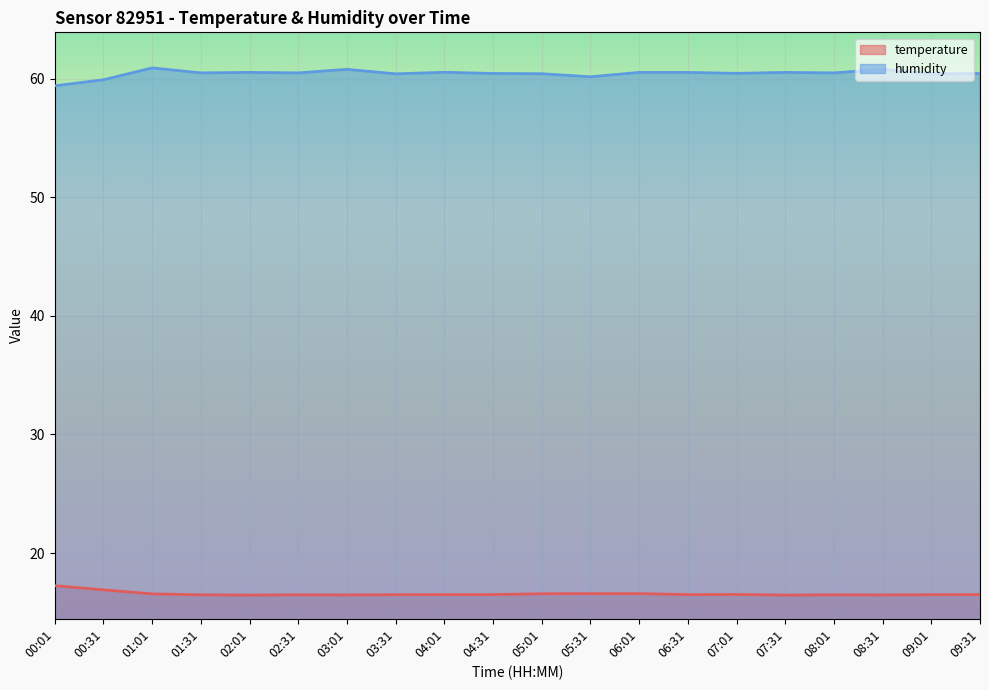

Rank the series by their average value, from lowest to highest.

temperature, humidity